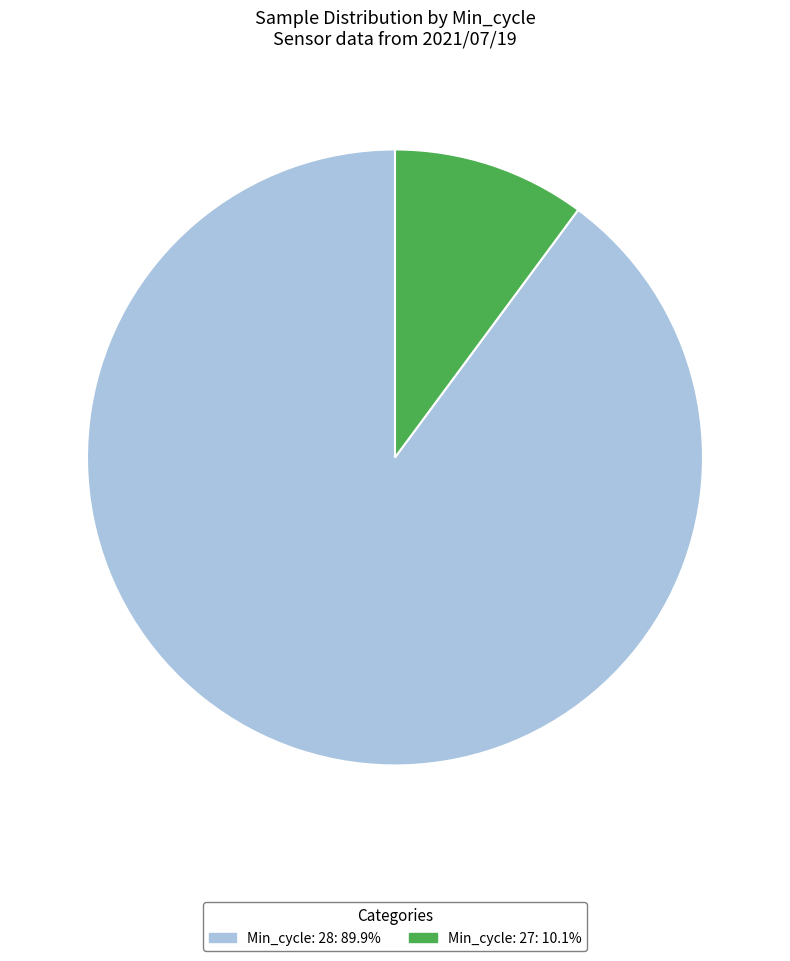

Is there any slice that represents more than half of the pie?

Yes